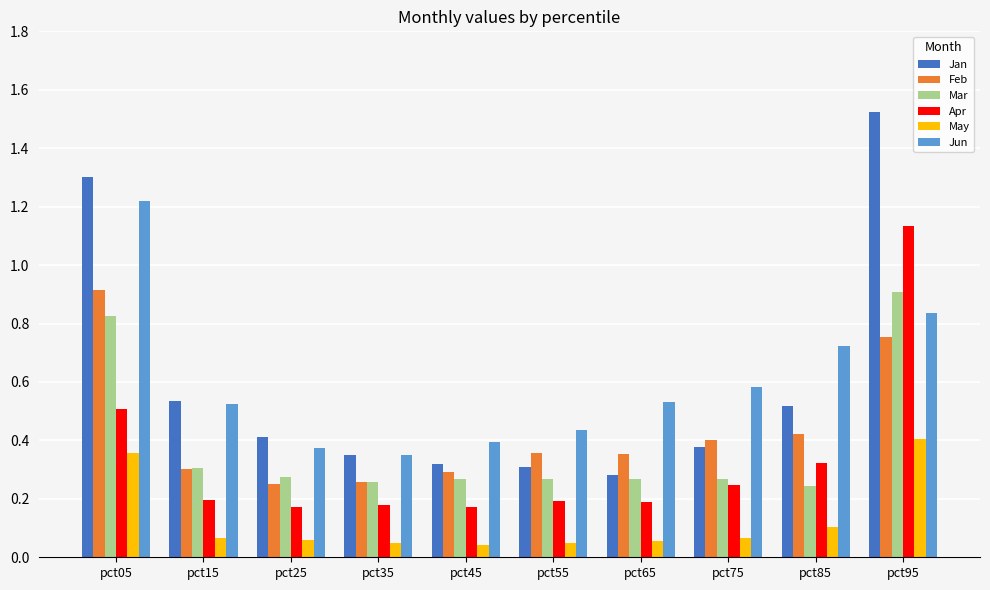

What is the sum of all Jun values?

6.0